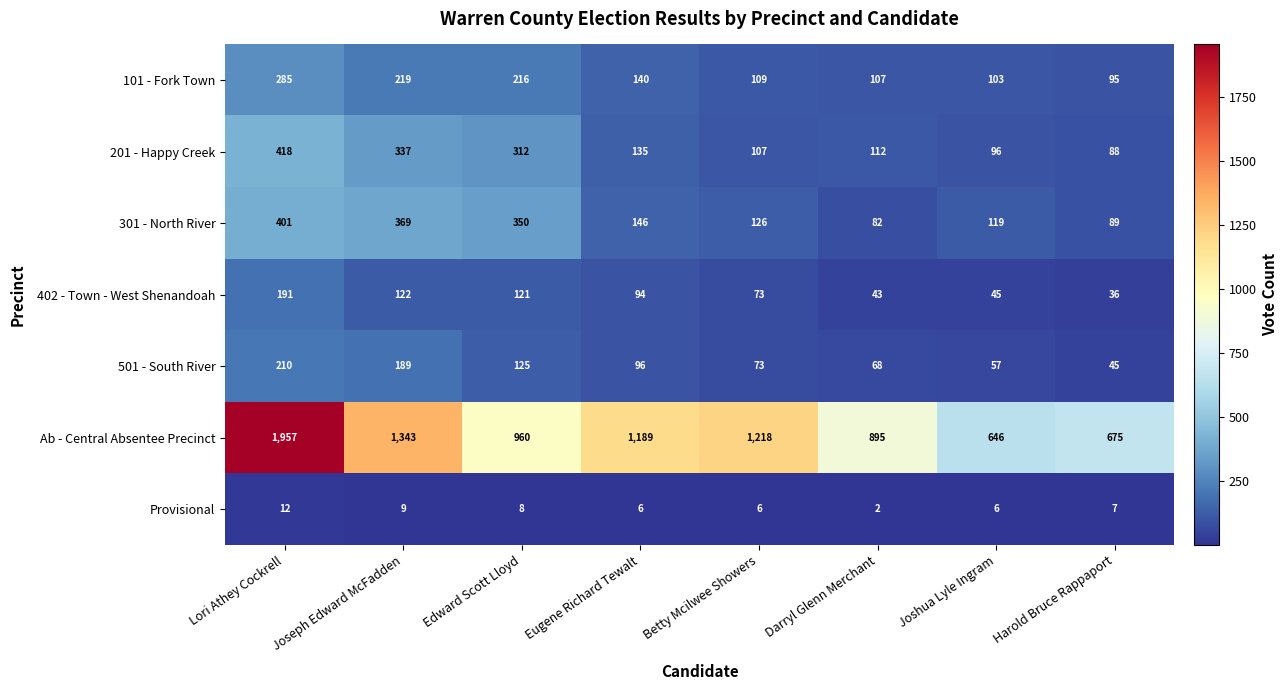

Which series has the largest range (max minus min)?

Ab - Central Absentee Precinct